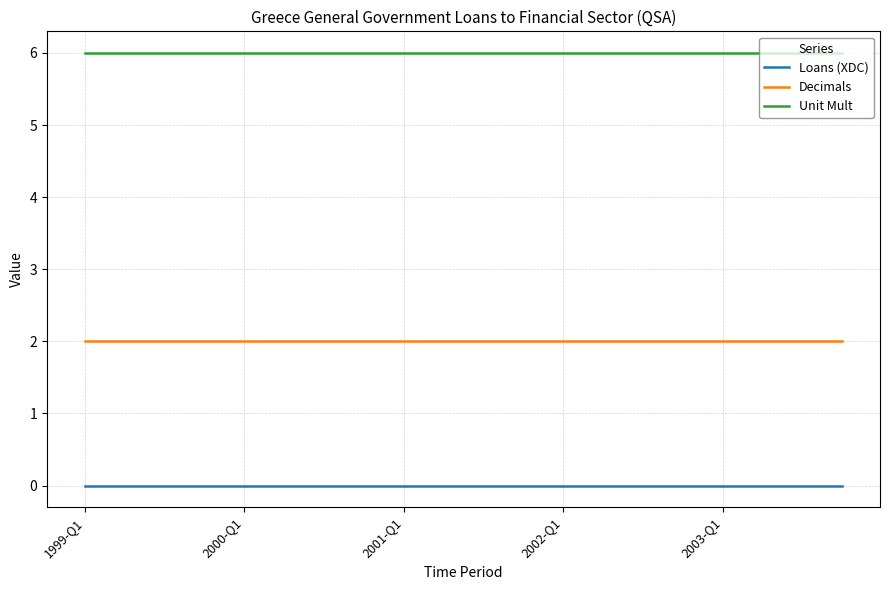

True or false: Unit Mult and Decimals cross at least once.

False